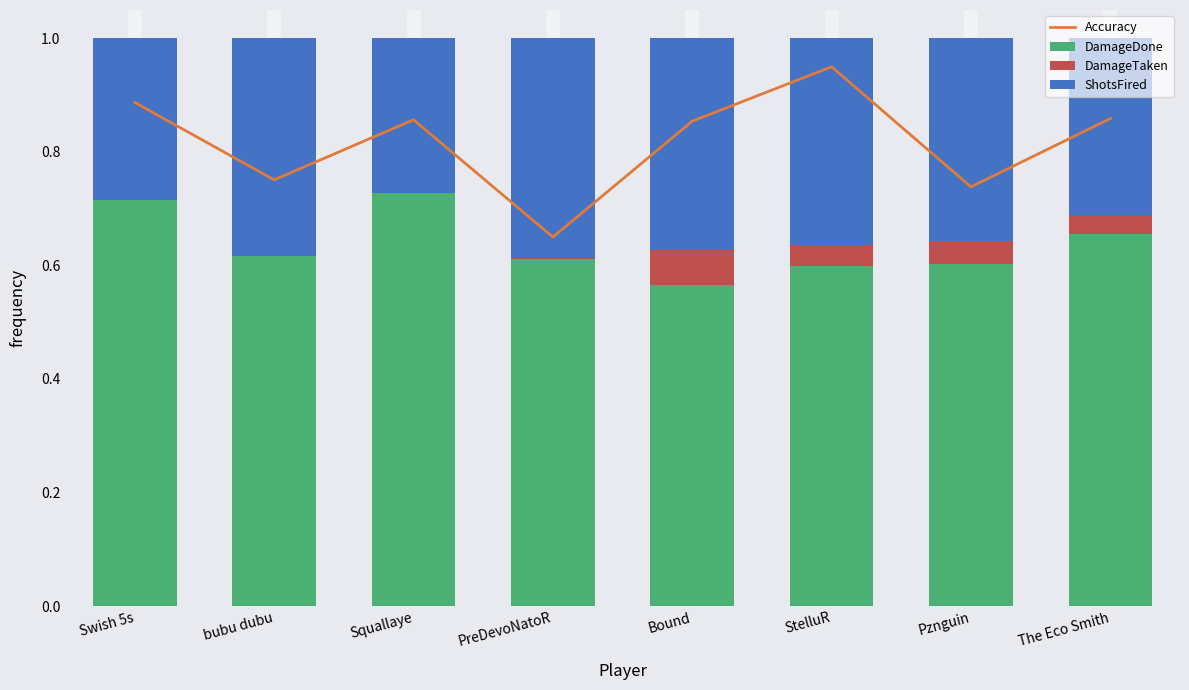

The value of ShotsFired at Bound is 0.4. True or false?

True